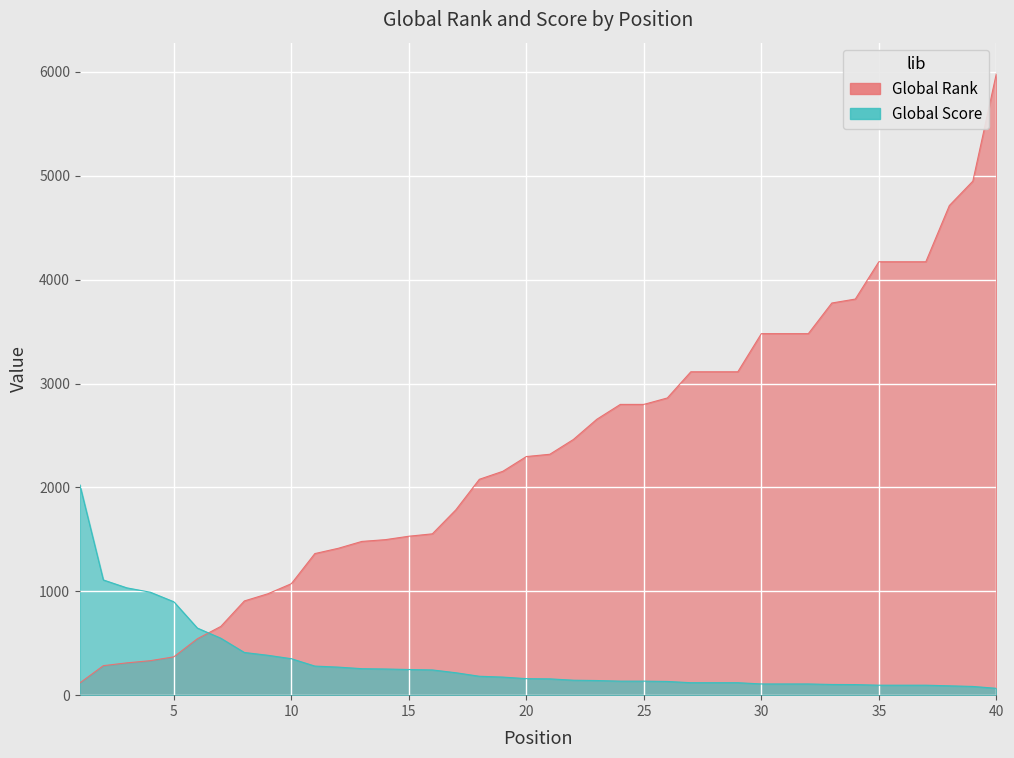

What is the maximum value for Global Rank?

5982